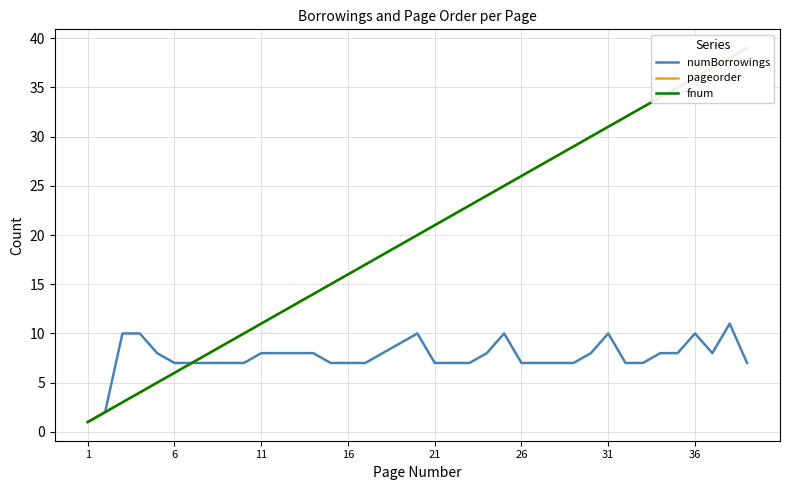

At how many categories does at least one series exceed 6?

37